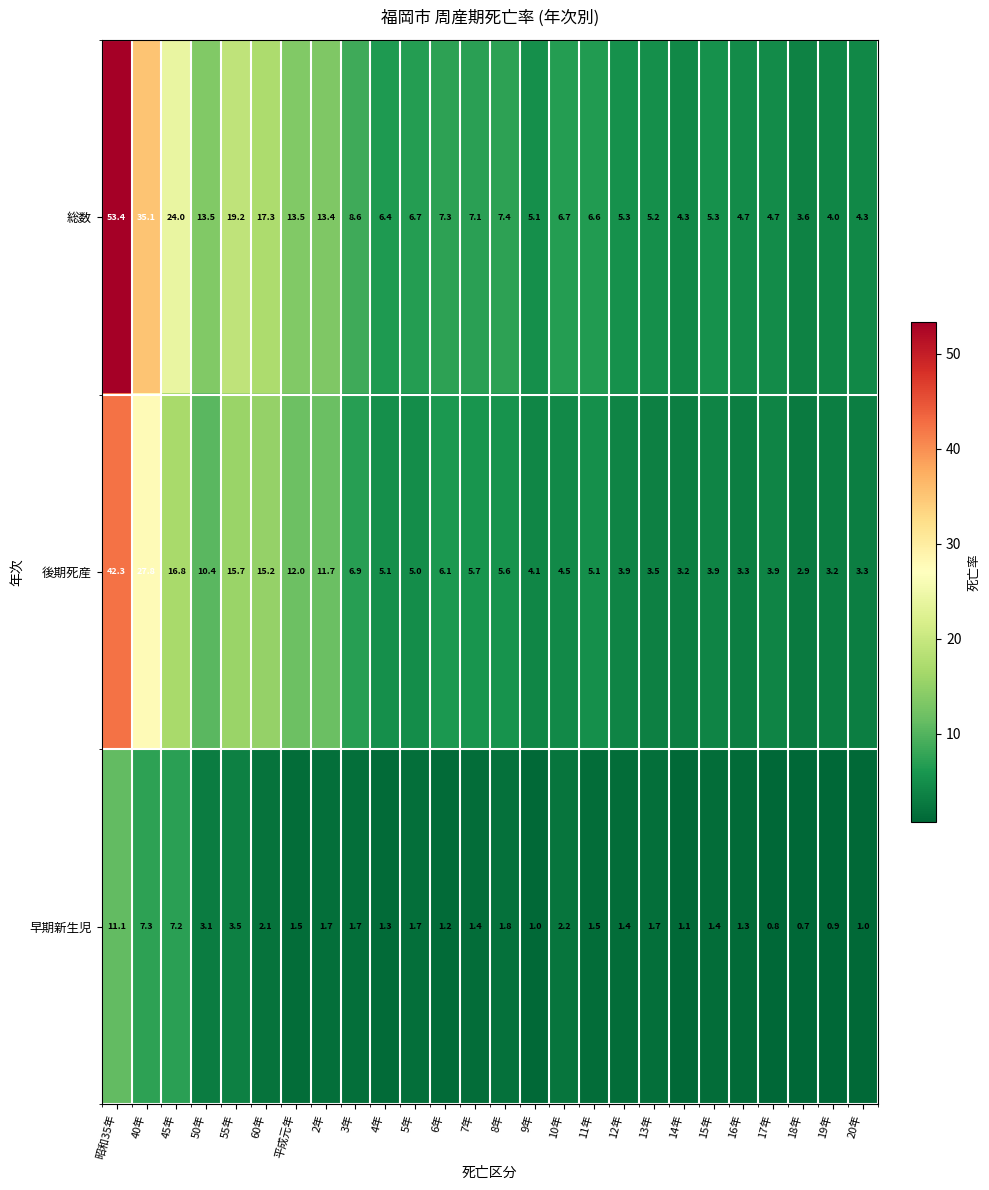

Count the number of data series in this chart.

3